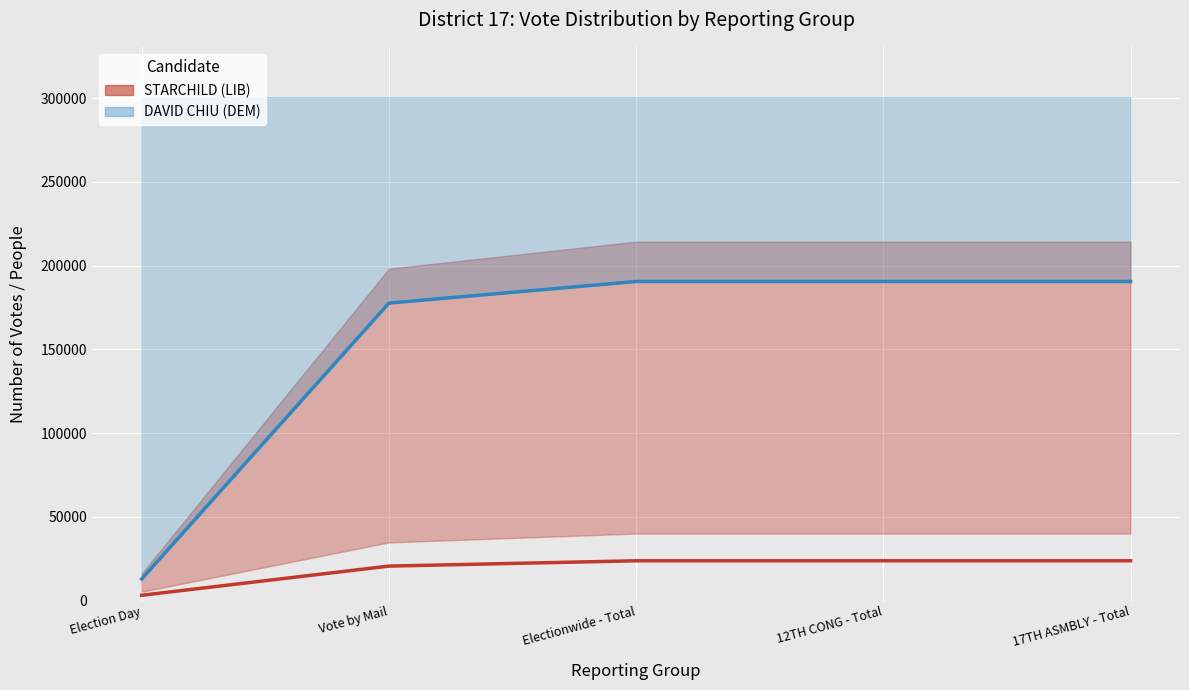

Is it true that DAVID CHIU (DEM) equals 3879 at Election Day?

False